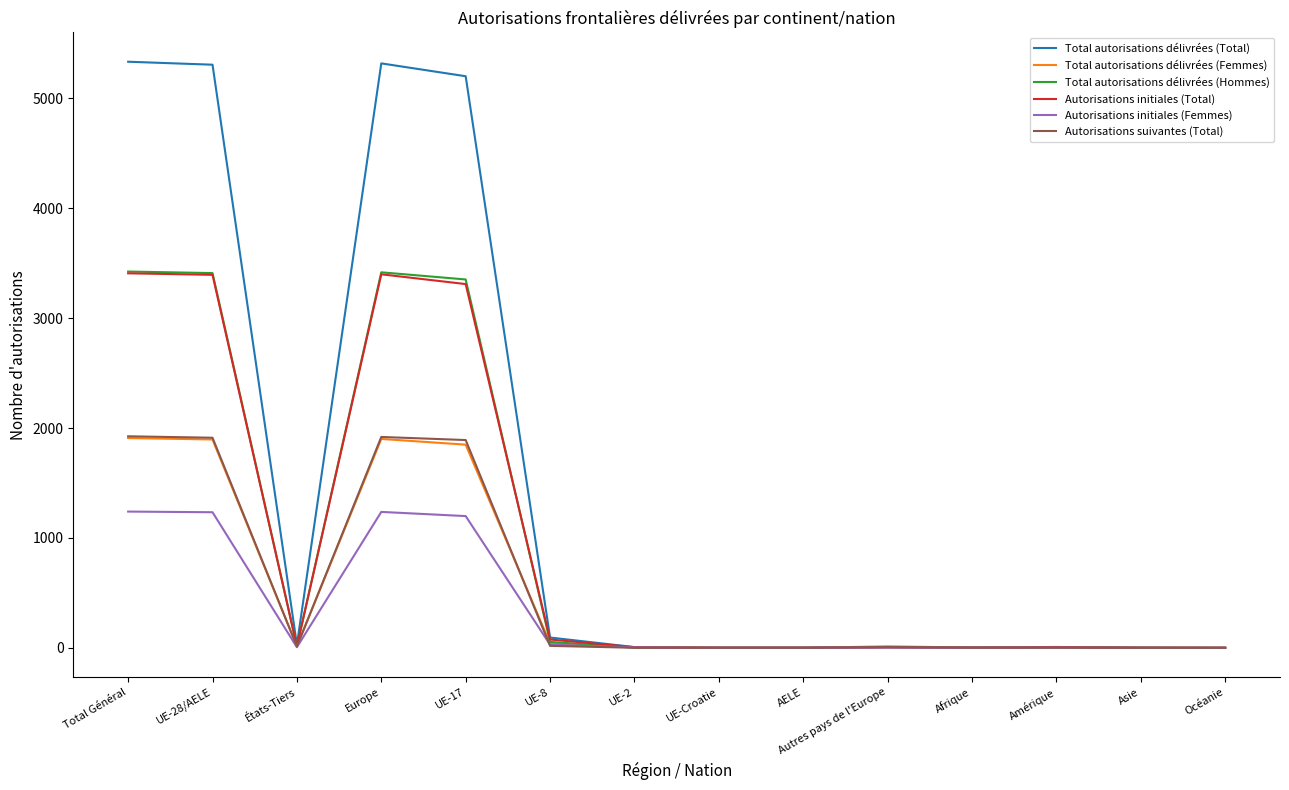

What is the spread (max minus min) of values at Total Général?

4093